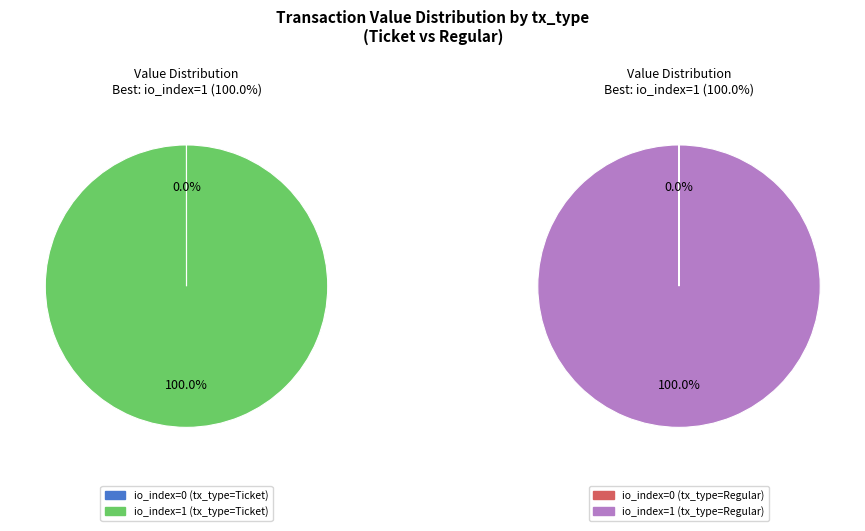

What is the largest slice in the pie chart?

io_index=1